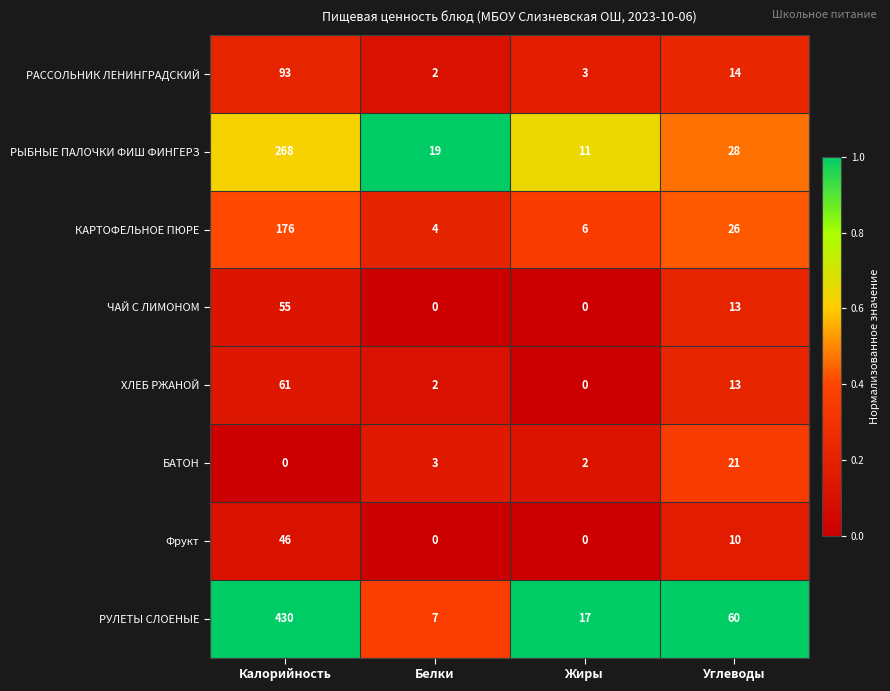

The value of ЧАЙ С ЛИМОНОМ at Белки is 0. True or false?

True